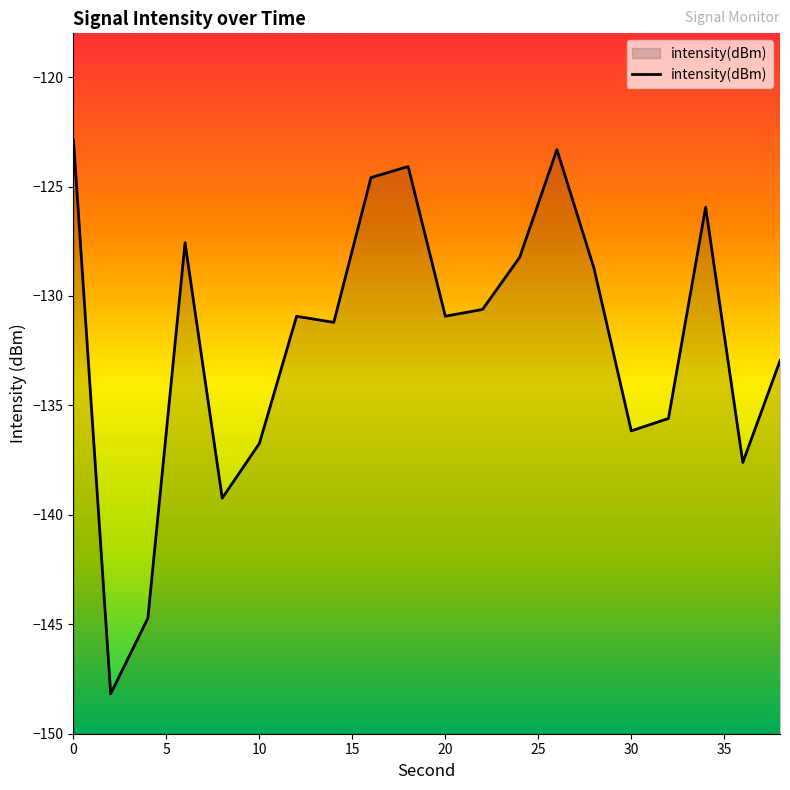

Does the chart have visible grid lines?

No